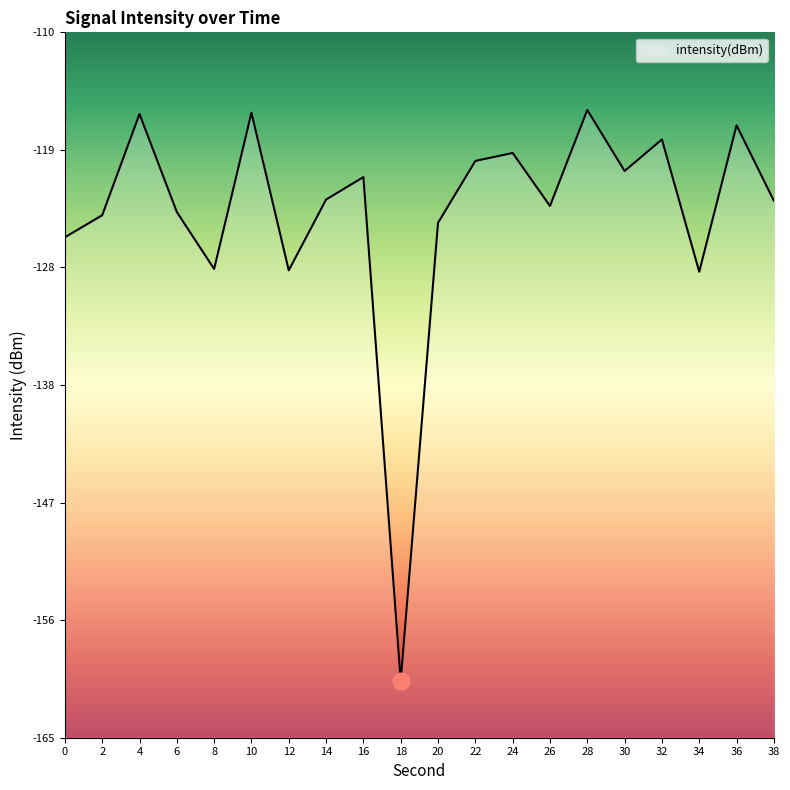

How many distinct data groups are displayed?

1